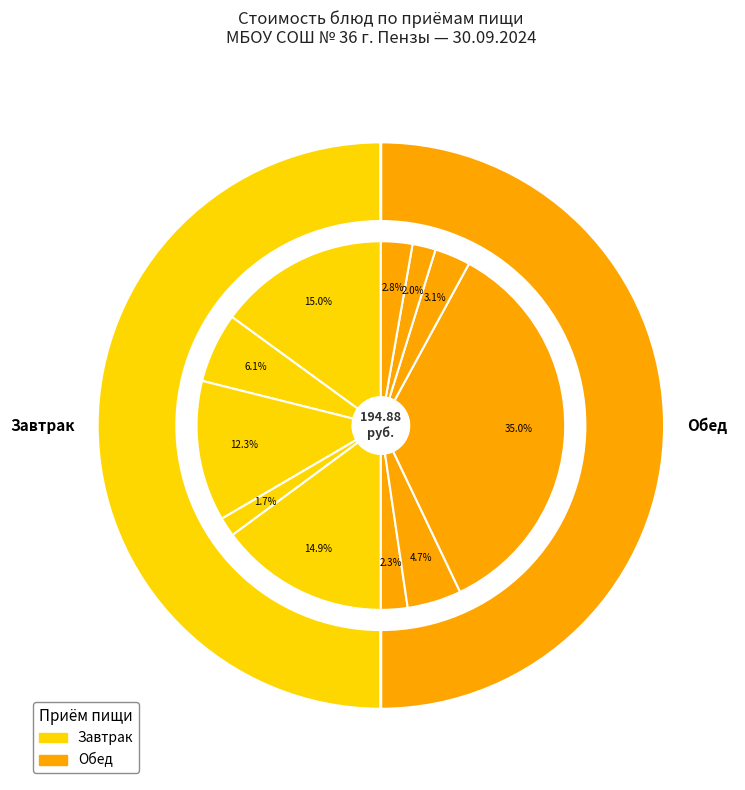

Count the number of slices in the pie.

11